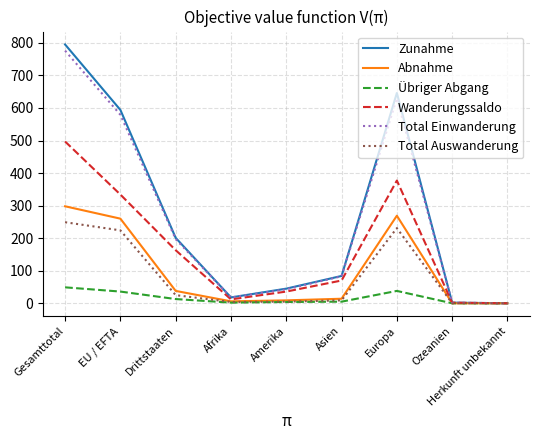

At which label is Zunahme closest to 397?

Drittstaaten